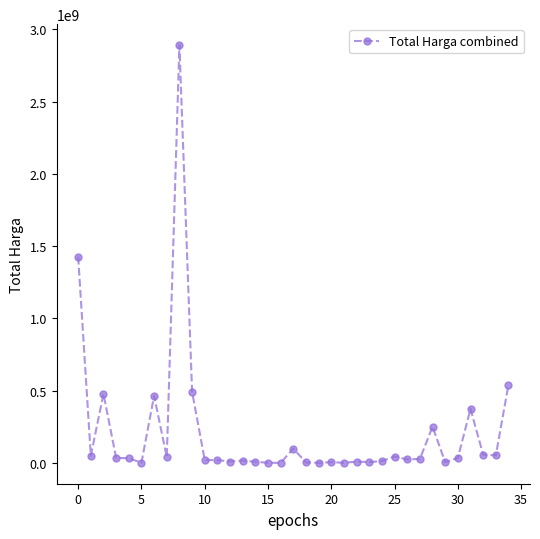

True or false: there are more than 0 points higher than both neighbors.

True